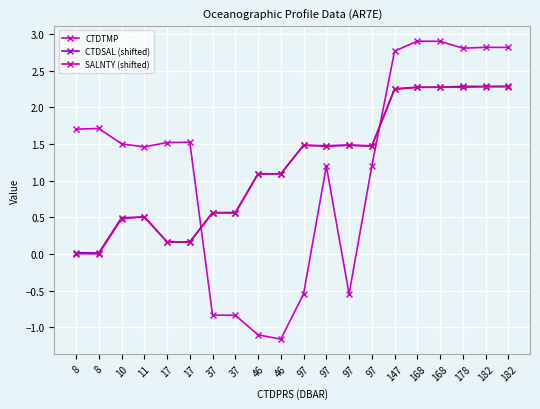

Reading left to right, extract all data points from this chart.

CTDTMP: 8=1.7	8=1.7	10=1.5	11=1.5	17=1.5	17=1.5	37=-0.8	37=-0.8	46=-1.1	46=-1.2	97=-0.5	97=1.2	97=-0.5	97=1.2	147=2.8	168=2.9	168=2.9	178=2.8	182=2.8	182=2.8
CTDSAL (shifted): 8=0.0	8=0.0	10=0.5	11=0.5	17=0.2	17=0.2	37=0.6	37=0.6	46=1.1	46=1.1	97=1.5	97=1.5	97=1.5	97=1.5	147=2.3	168=2.3	168=2.3	178=2.3	182=2.3	182=2.3
SALNTY (shifted): 8=0.0	8=0.0	10=0.5	11=0.5	17=0.2	17=0.2	37=0.6	37=0.6	46=1.1	46=1.1	97=1.5	97=1.5	97=1.5	97=1.5	147=2.2	168=2.3	168=2.3	178=2.3	182=2.3	182=2.3